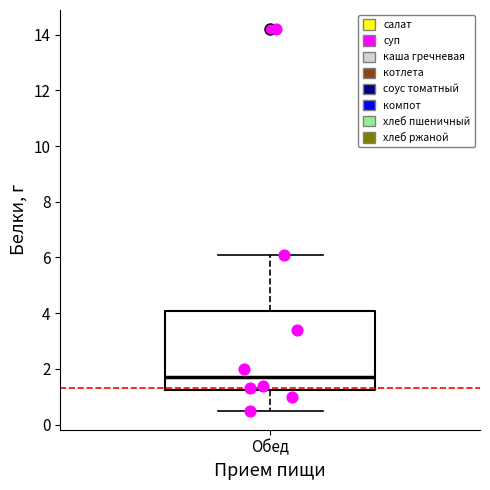

Where does the upper whisker of the box for Обед end on the y-axis? The values are not printed on the chart, so give them approximately, as read against the axis.

6.2